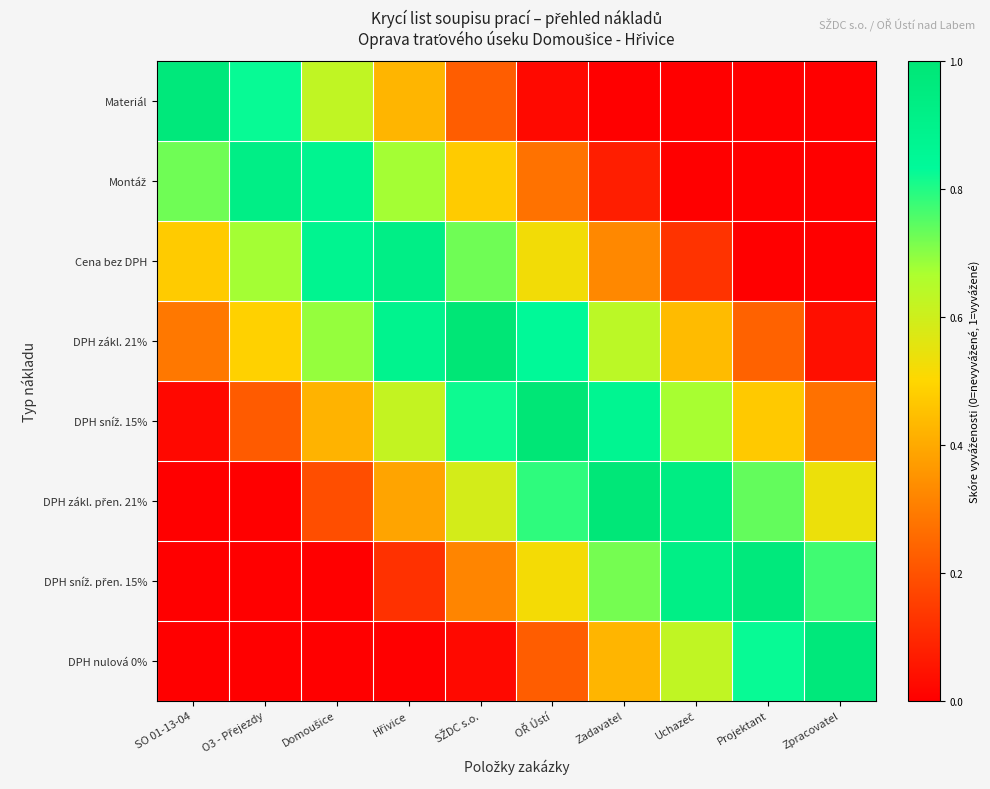

Which has a higher value, Zpracovatel or Domoušice?

Domoušice